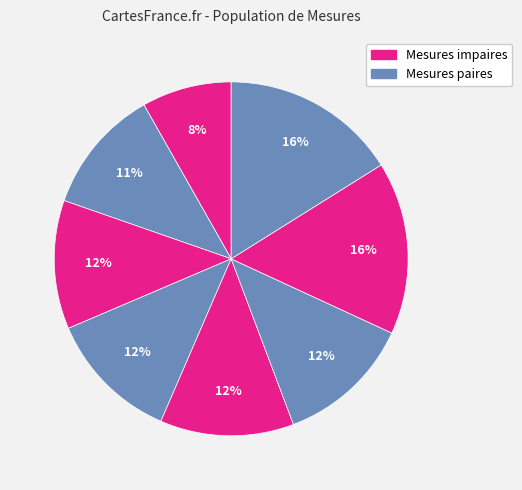

How many segments does this pie chart have?

8